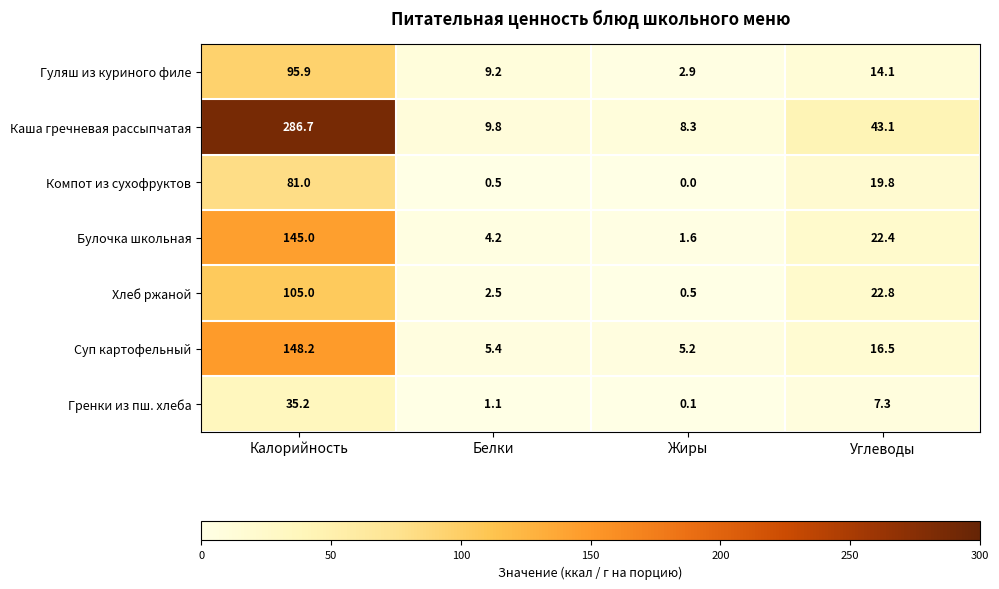

Reading left to right, transcribe all the data shown in this chart.

Гуляш из куриного филе: Калорийность=95.9	Белки=9.2	Жиры=2.9	Углеводы=14.1
Каша гречневая рассыпчатая: Калорийность=286.7	Белки=9.8	Жиры=8.3	Углеводы=43.1
Компот из сухофруктов: Калорийность=81.0	Белки=0.5	Жиры=0.0	Углеводы=19.8
Булочка школьная: Калорийность=145.0	Белки=4.2	Жиры=1.6	Углеводы=22.4
Хлеб ржаной: Калорийность=105.0	Белки=2.5	Жиры=0.5	Углеводы=22.8
Суп картофельный: Калорийность=148.2	Белки=5.4	Жиры=5.2	Углеводы=16.5
Гренки из пш. хлеба: Калорийность=35.2	Белки=1.1	Жиры=0.1	Углеводы=7.3